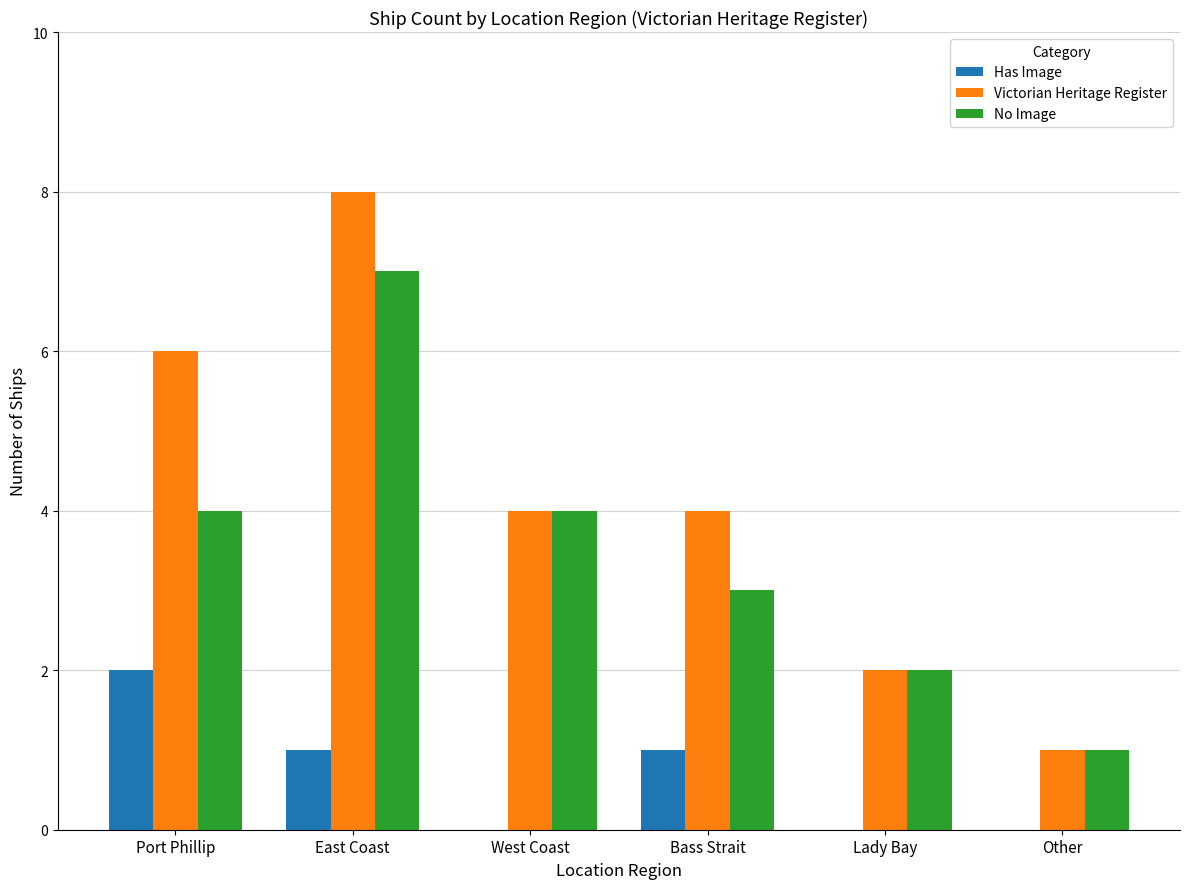

Which series changed the most between Port Phillip and East Coast?

No Image